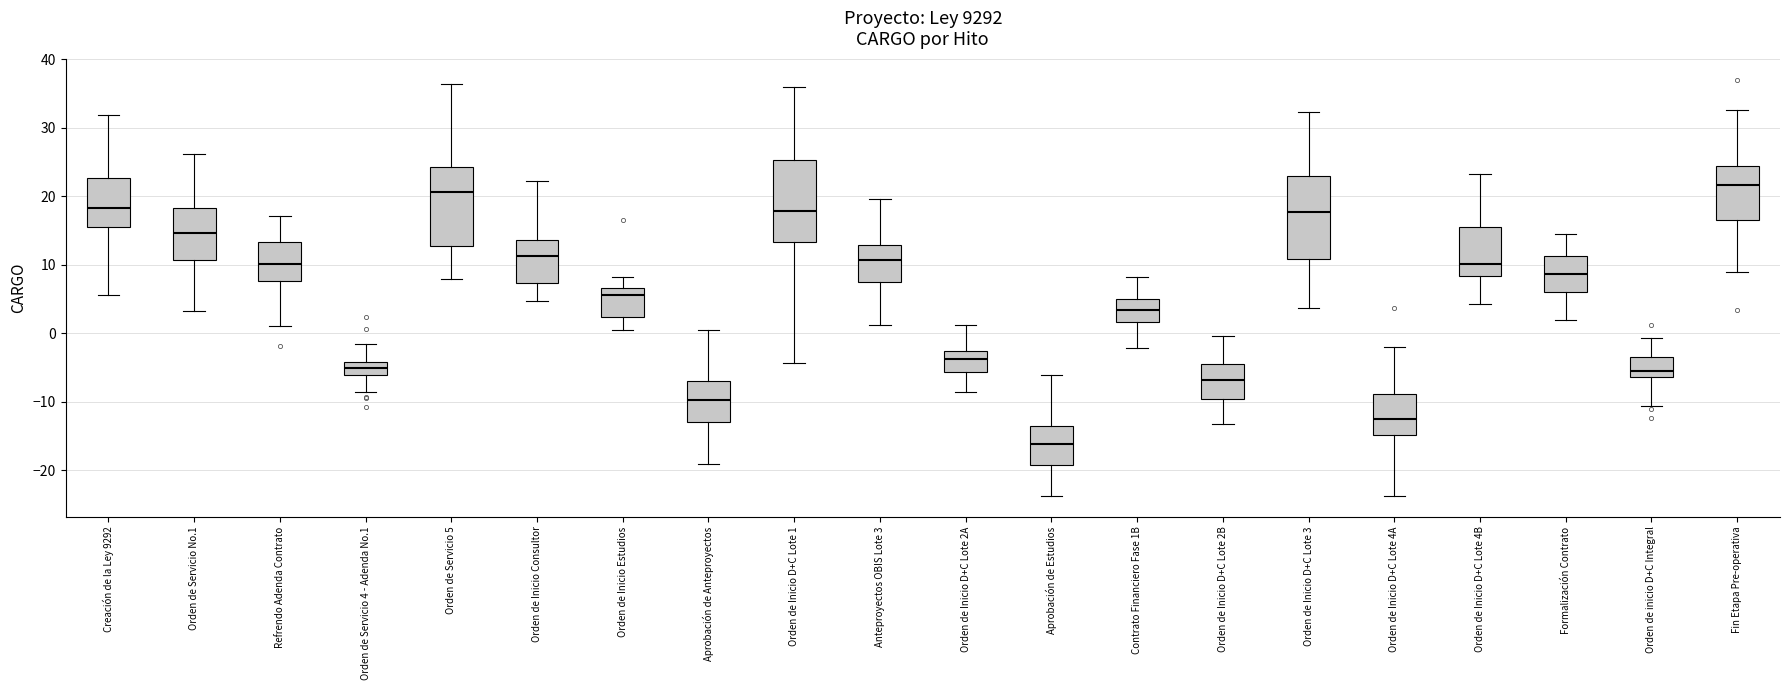

Reading left to right, read every box against the y-axis: the position of its median line, the range the box covers, and the ends of its whiskers. The values are not printed on the chart, so give them approximately, as read against the axis.

Creación de la Ley 9292: median 18, box 16 to 23, whiskers 6 to 32
Orden de Servicio No.1: median 15, box 11 to 18, whiskers 3 to 26
Refrendo Adenda Contrato: median 10, box 8 to 13, whiskers 1 to 17
Orden de Servicio 4 - Adenda No.1: median -5, box -6 to -4, whiskers -9 to -2
Orden de Servicio 5: median 21, box 13 to 24, whiskers 8 to 36
Orden de Inicio Consultor: median 11, box 7 to 14, whiskers 5 to 22
Orden de Inicio Estudios: median 6, box 2 to 7, whiskers 0 to 8
Aprobación de Anteproyectos: median -10, box -13 to -7, whiskers -19 to 0
Orden de Inicio D+C Lote 1: median 18, box 13 to 25, whiskers -4 to 36
Anteproyectos OBIS Lote 3: median 11, box 7 to 13, whiskers 1 to 20
Orden de Inicio D+C Lote 2A: median -4, box -6 to -3, whiskers -9 to 1
Aprobación de Estudios: median -16, box -19 to -14, whiskers -24 to -6
Contrato Financiero Fase 1B: median 3, box 2 to 5, whiskers -2 to 8
Orden de Inicio D+C Lote 2B: median -7, box -10 to -5, whiskers -13 to 0
Orden de Inicio D+C Lote 3: median 18, box 11 to 23, whiskers 4 to 32
Orden de Inicio D+C Lote 4A: median -13, box -15 to -9, whiskers -24 to -2
Orden de Inicio D+C Lote 4B: median 10, box 8 to 15, whiskers 4 to 23
Formalización Contrato: median 9, box 6 to 11, whiskers 2 to 15
Orden de inicio D+C Integral: median -6 (just above the box's lower edge), box -6 to -4, whiskers -11 to -1
Fin Etapa Pre-operativa: median 22, box 17 to 24, whiskers 9 to 33